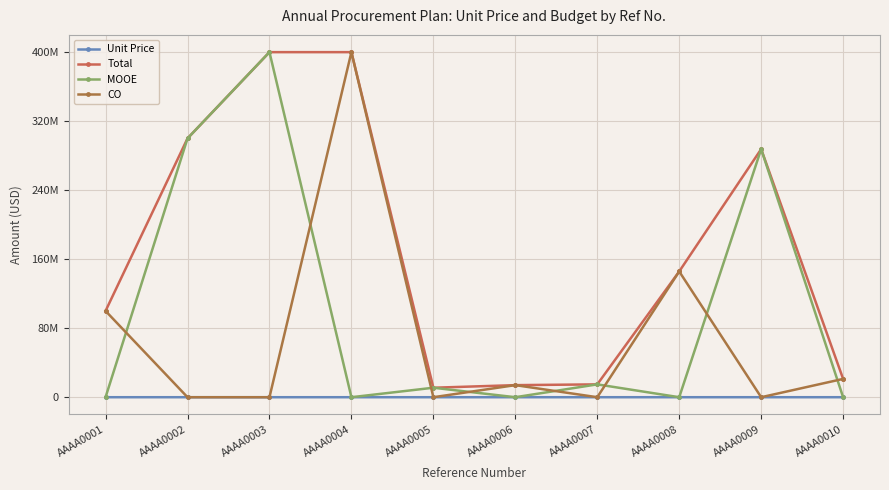

At AAAA0002, list the series in order from smallest to largest.

CO, Unit Price, Total, MOOE